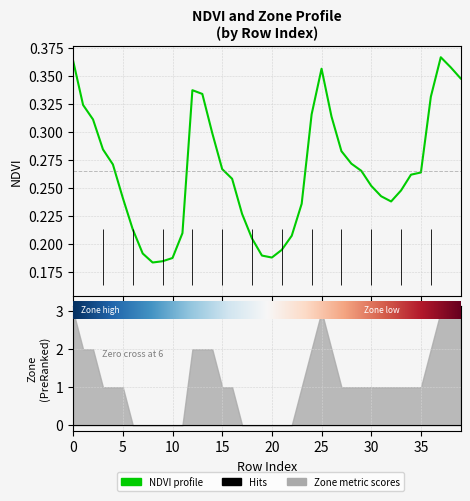

What is the approximate value at 20?

0.2